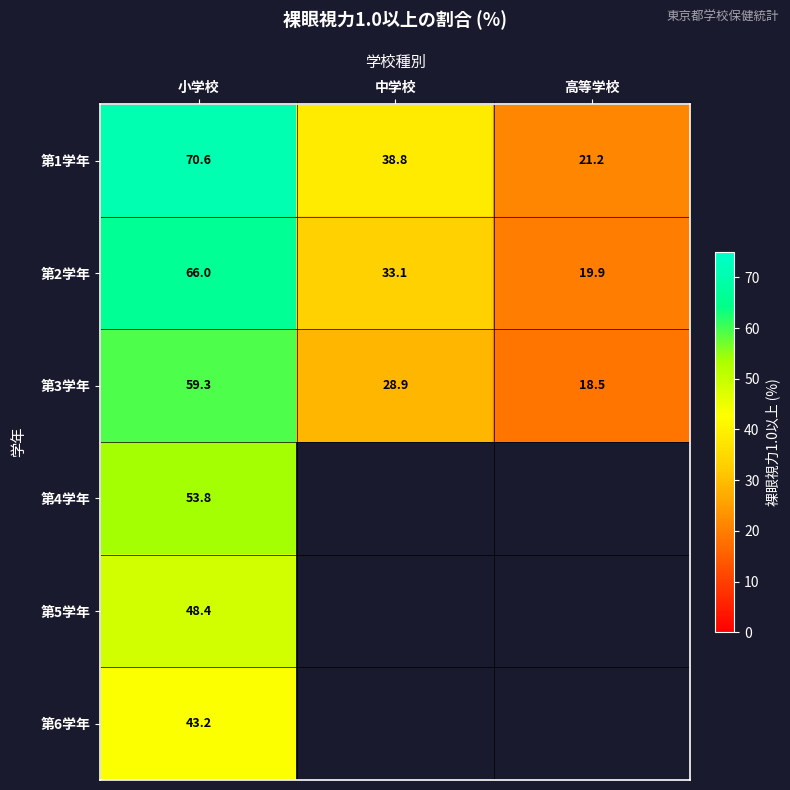

What is the difference between the highest and lowest values at 小学校?

27.4